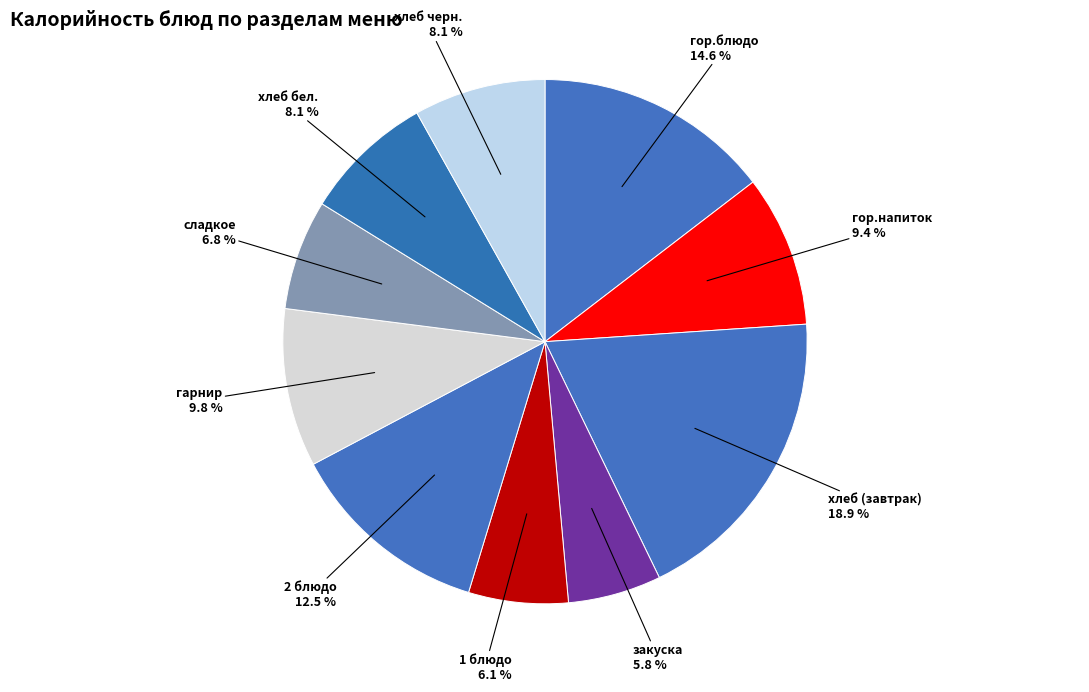

To the nearest percent, what is the combined percentage of хлеб (завтрак) and гор.напиток?

28%